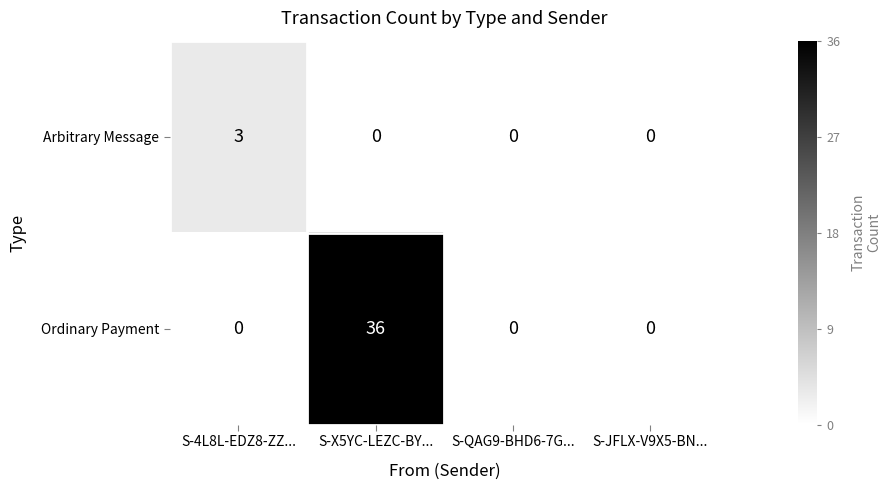

What is the difference between the highest and lowest values at S-X5YC-LEZC-BY...?

36